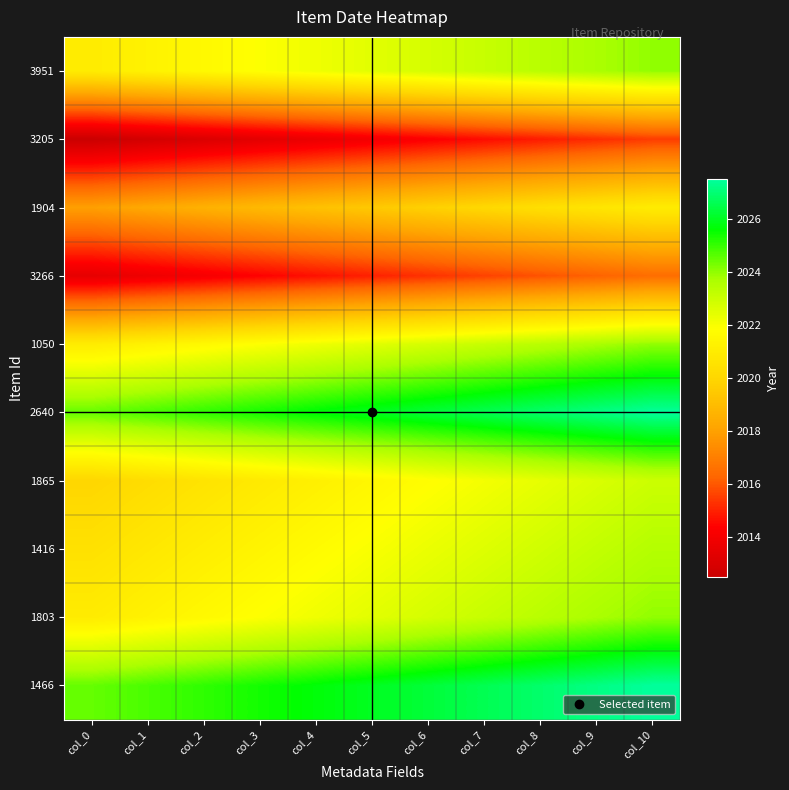

Which has a higher value, col_6 or col_4?

col_6